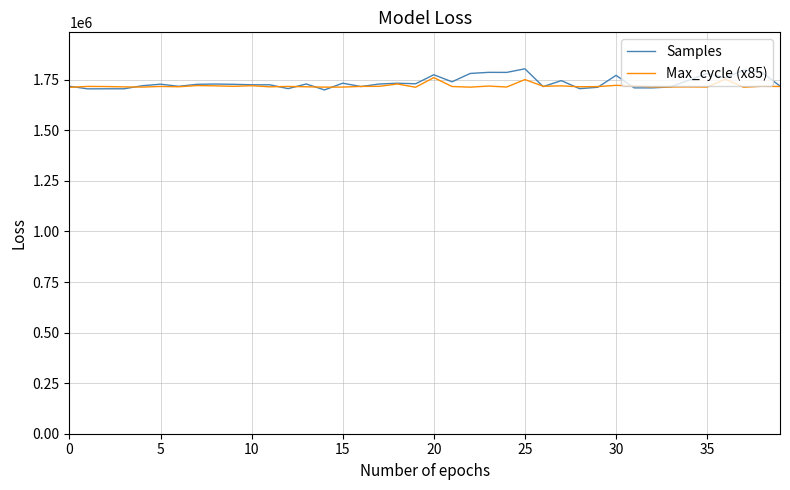

Which series has the widest spread of values?

Samples